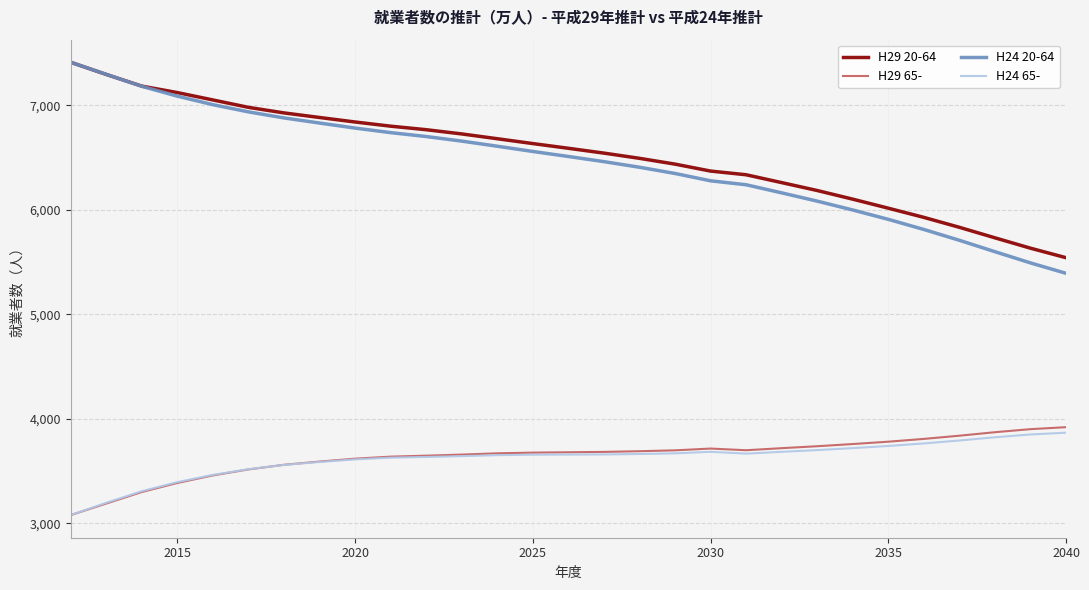

What is the sum of all H24 20-64 values?

187102.1